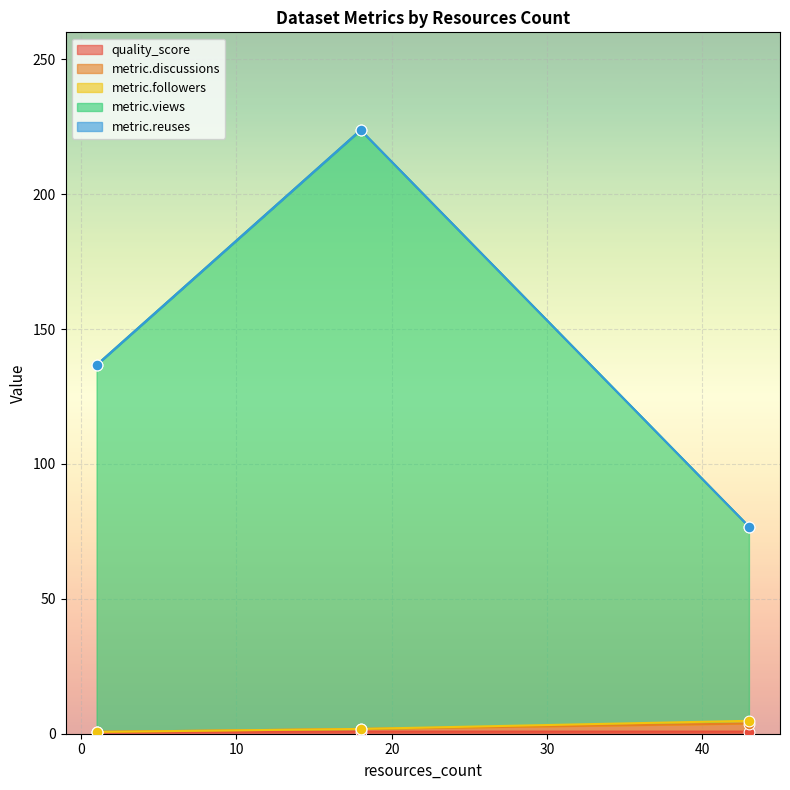

What is the total value across all series at 1?

136.7